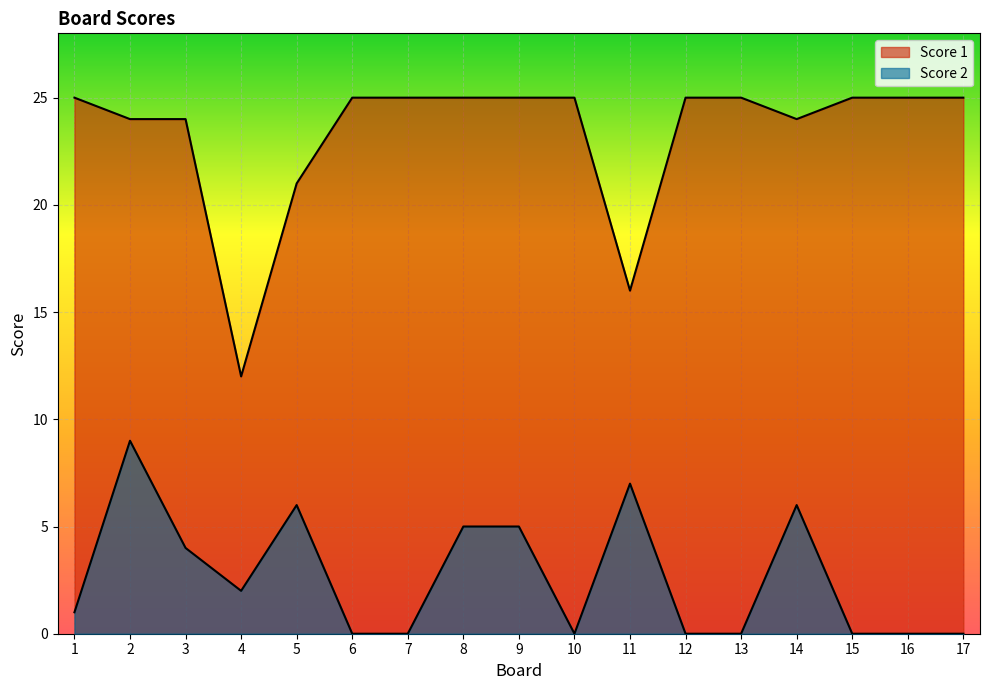

Rank the series by their average value, from highest to lowest.

Score 1, Score 2